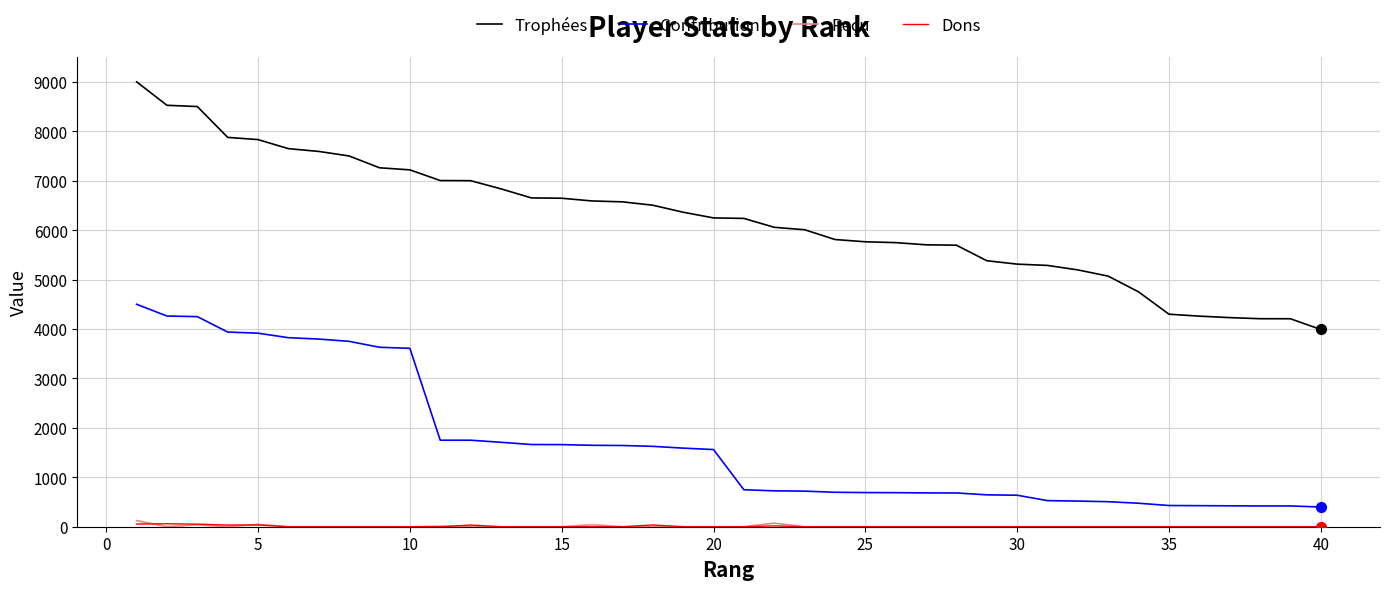

Which series has the largest total across all categories?

Trophées